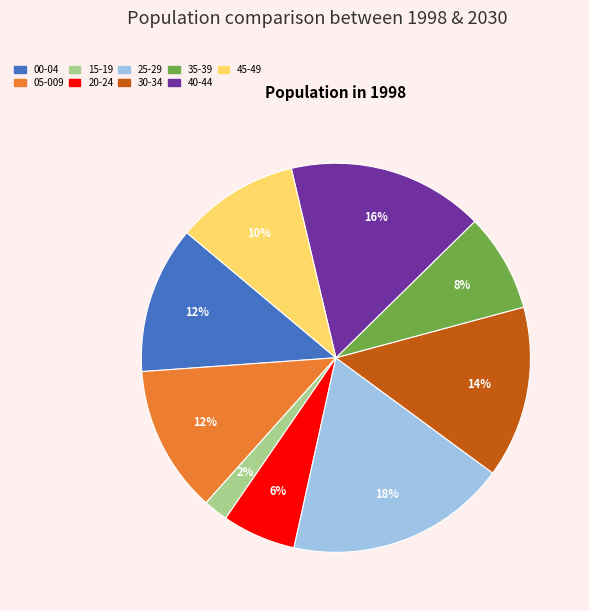

To the nearest percent, what is the difference between the largest and smallest slice percentages?

16%